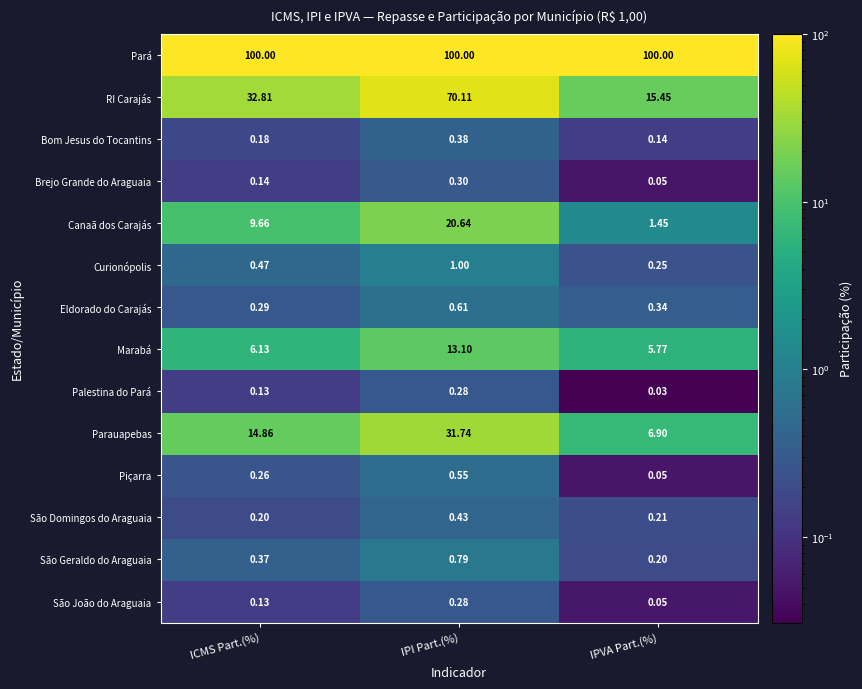

At how many categories does at least one series exceed 23?

3